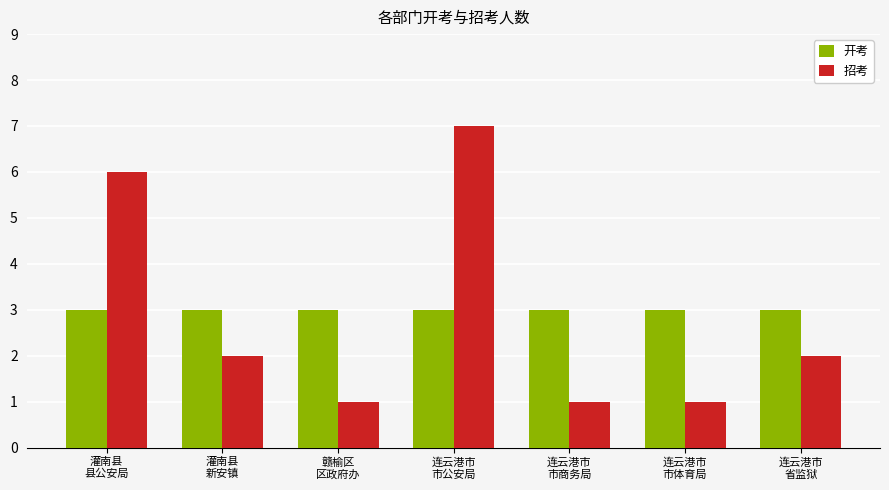

Rank the series at 灌南县
县公安局 from lowest to highest value.

开考, 招考